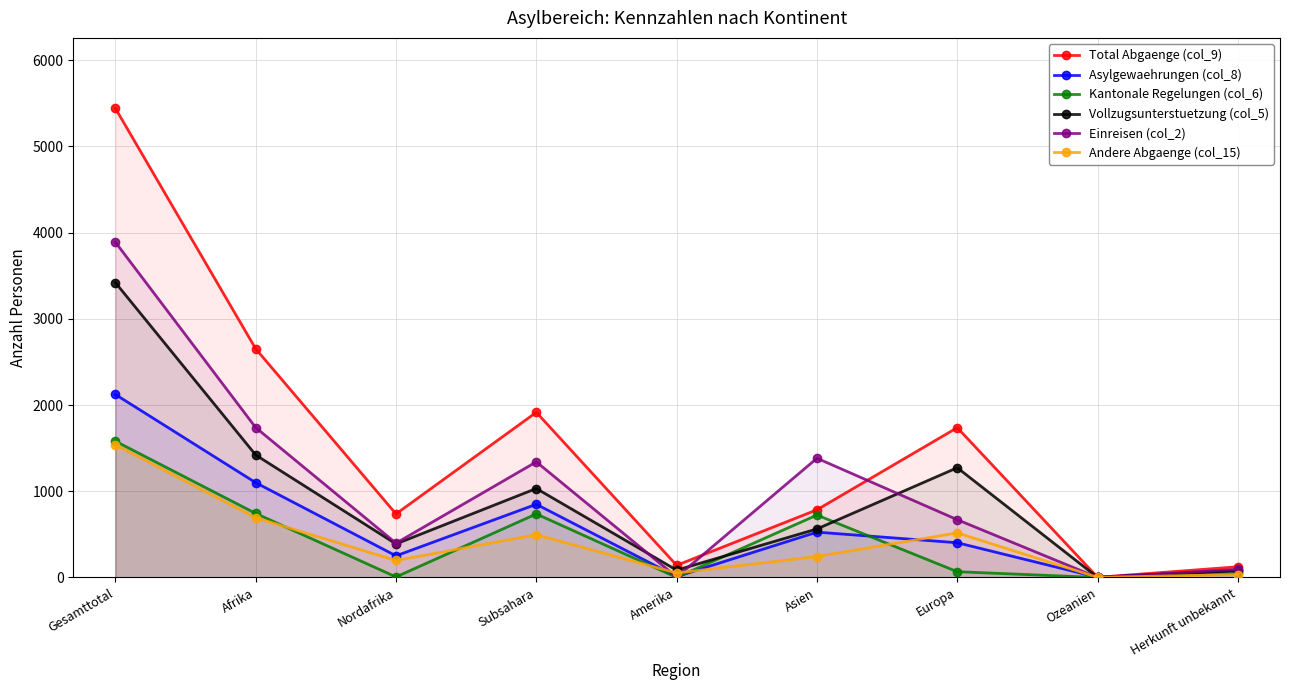

How many lines are shown in the chart?

6